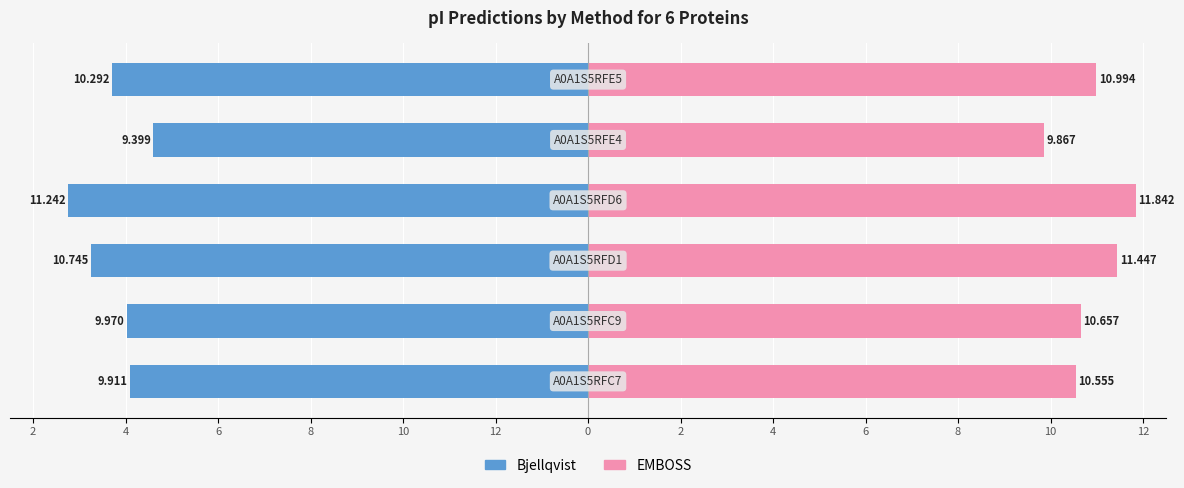

Which series has the largest total across all categories?

EMBOSS